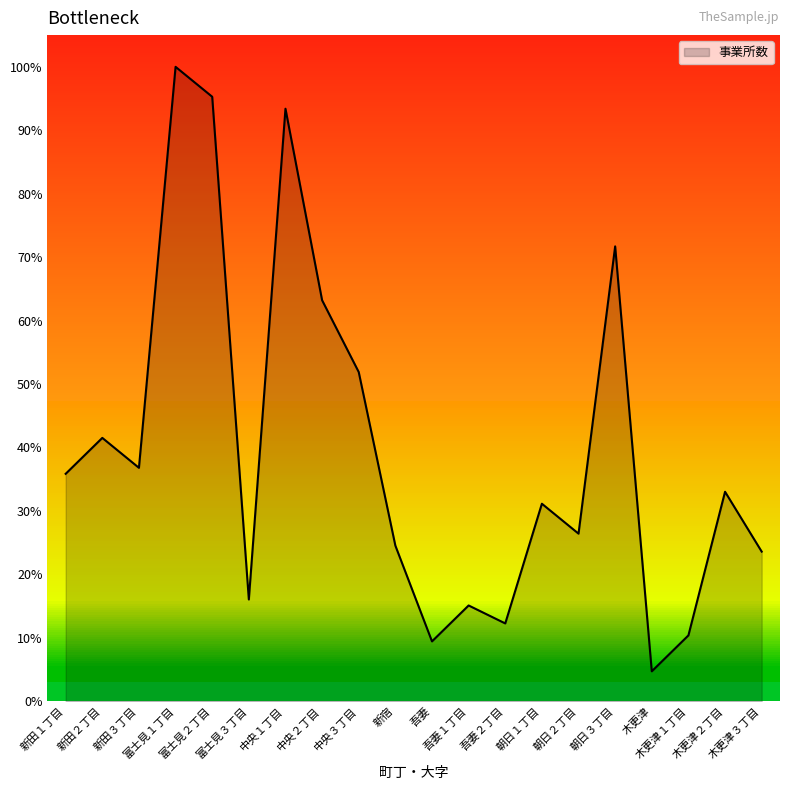

Reading left to right, list all the values displayed in this chart.

35.8	41.5	36.8	100.0	95.3	16.0	93.4	63.2	51.9	24.5	9.4	15.1	12.3	31.1	26.4	71.7	4.7	10.4	33.0	23.6